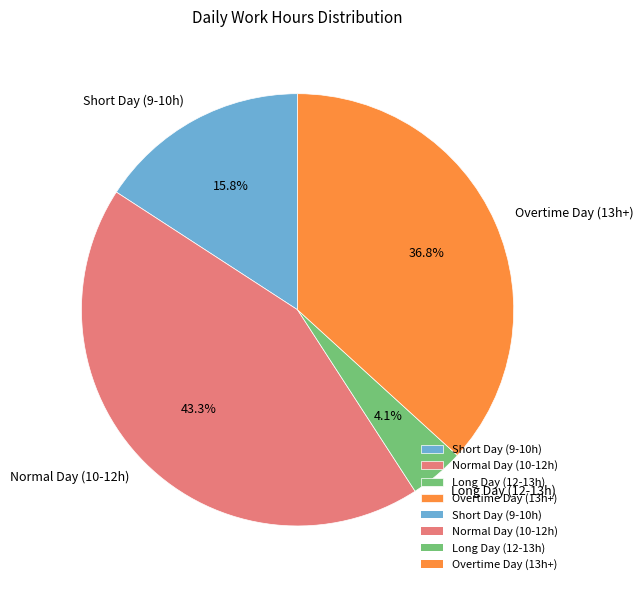

Do Short Day (9-10h) and Overtime Day (13h+) together represent more than half of the pie?

Yes